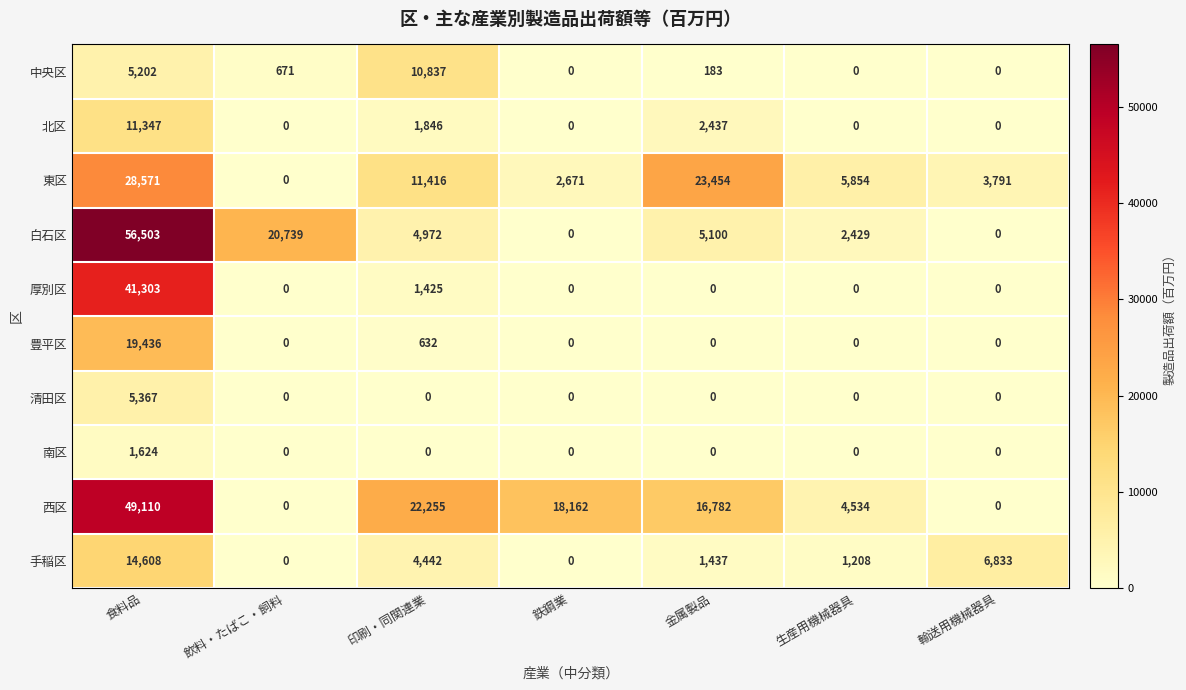

What is the difference between the highest and lowest values at 輸送用機械器具?

6833